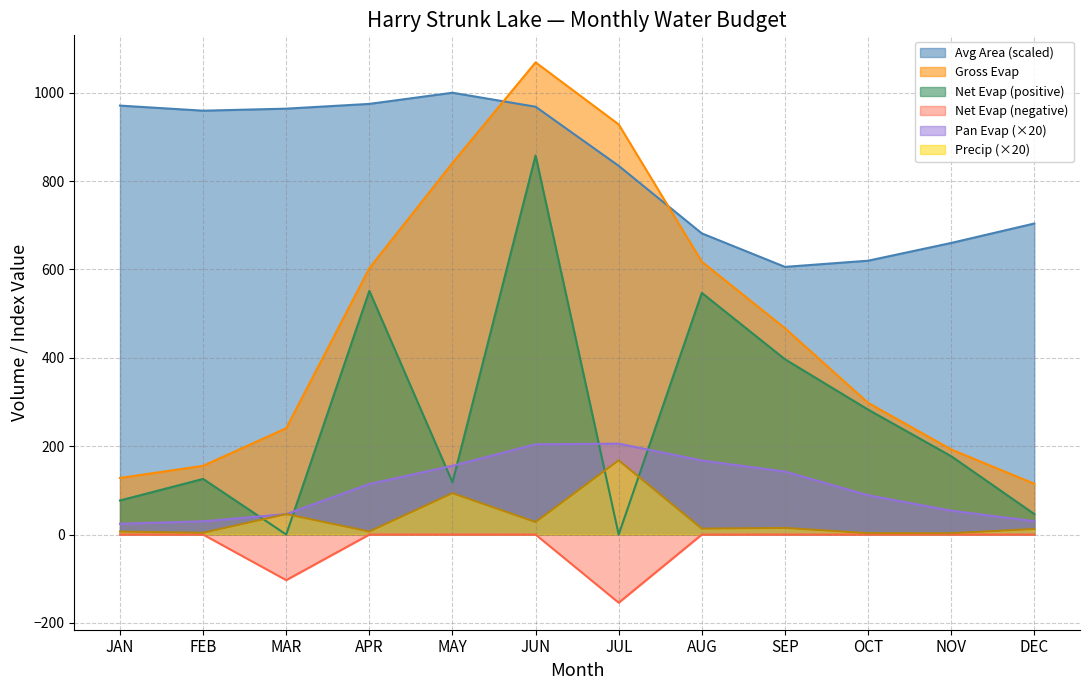

What is the value of the Gross_Evap point at the 8th from the left?

617.5